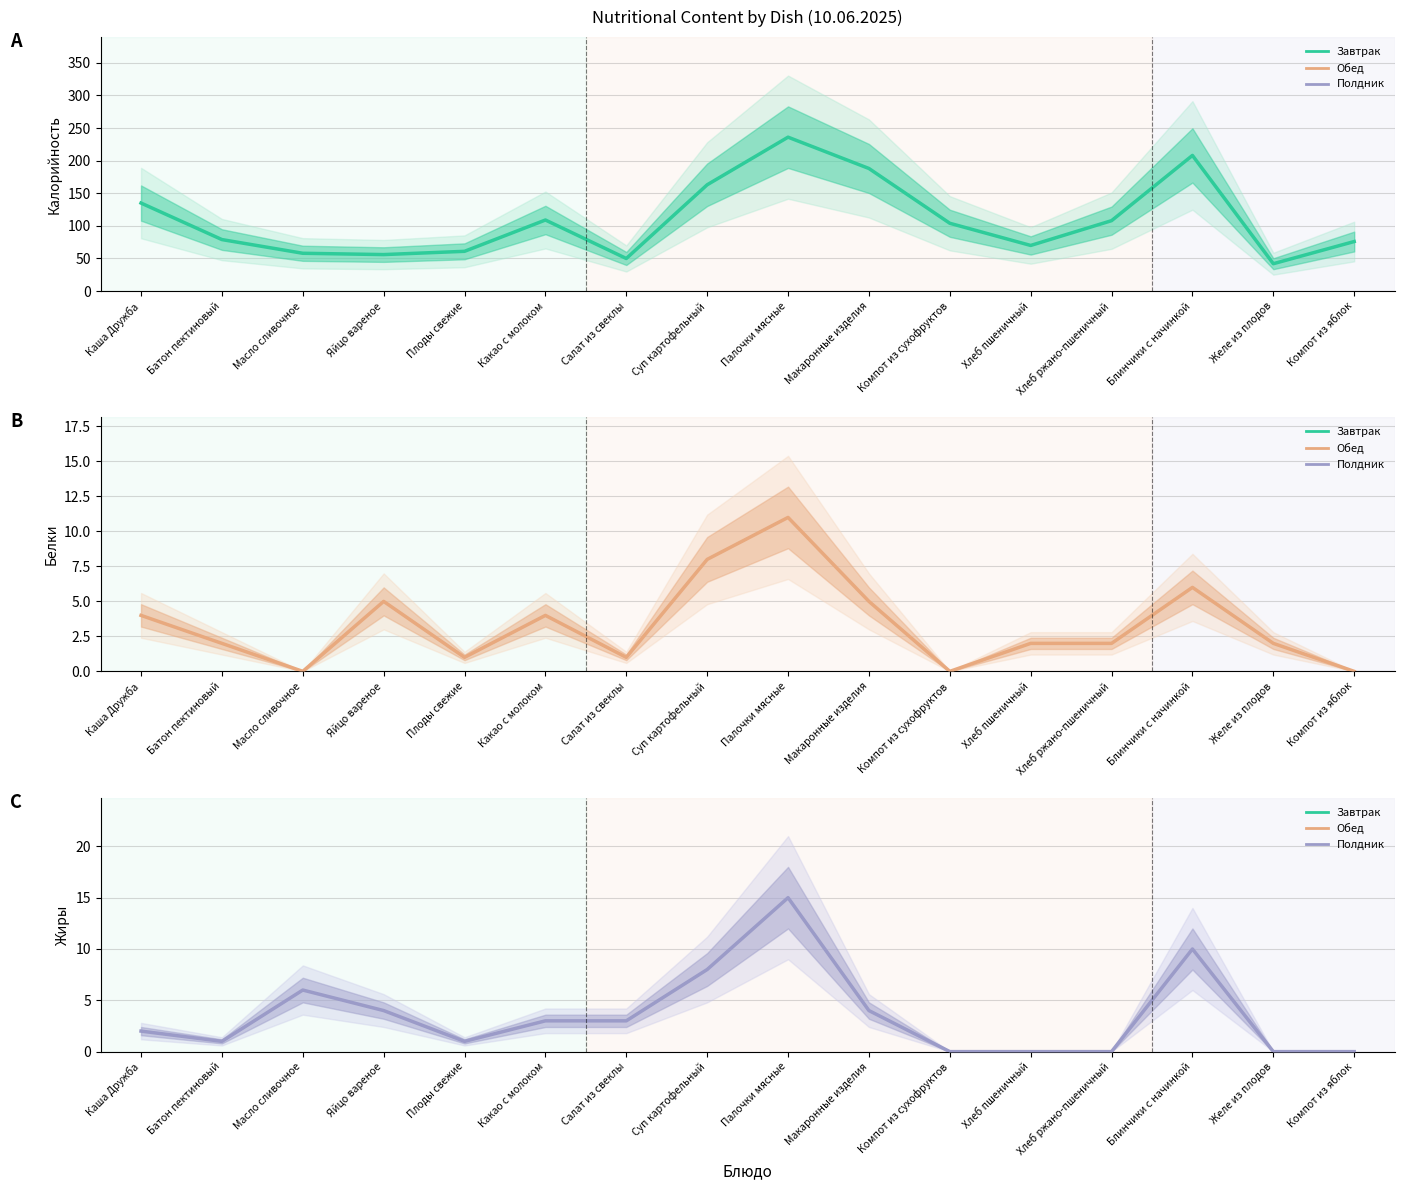

How many series are shown in this chart?

3